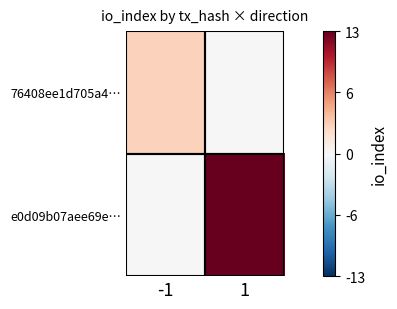

Which series has the widest spread of values?

e0d09b07aee69e…